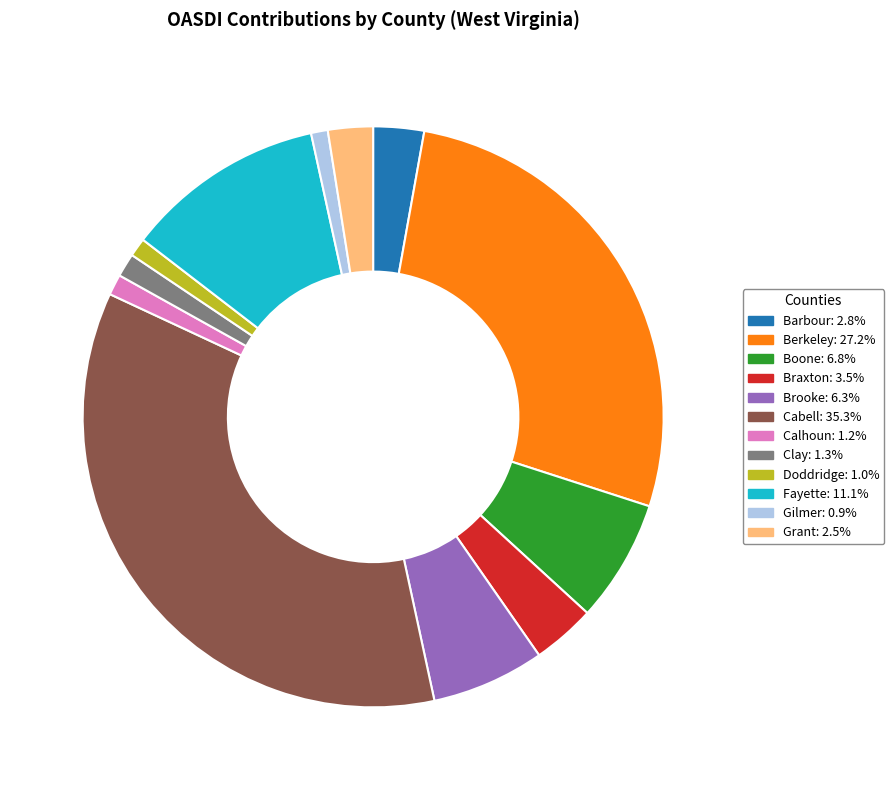

Is there any slice that represents more than half of the pie?

No